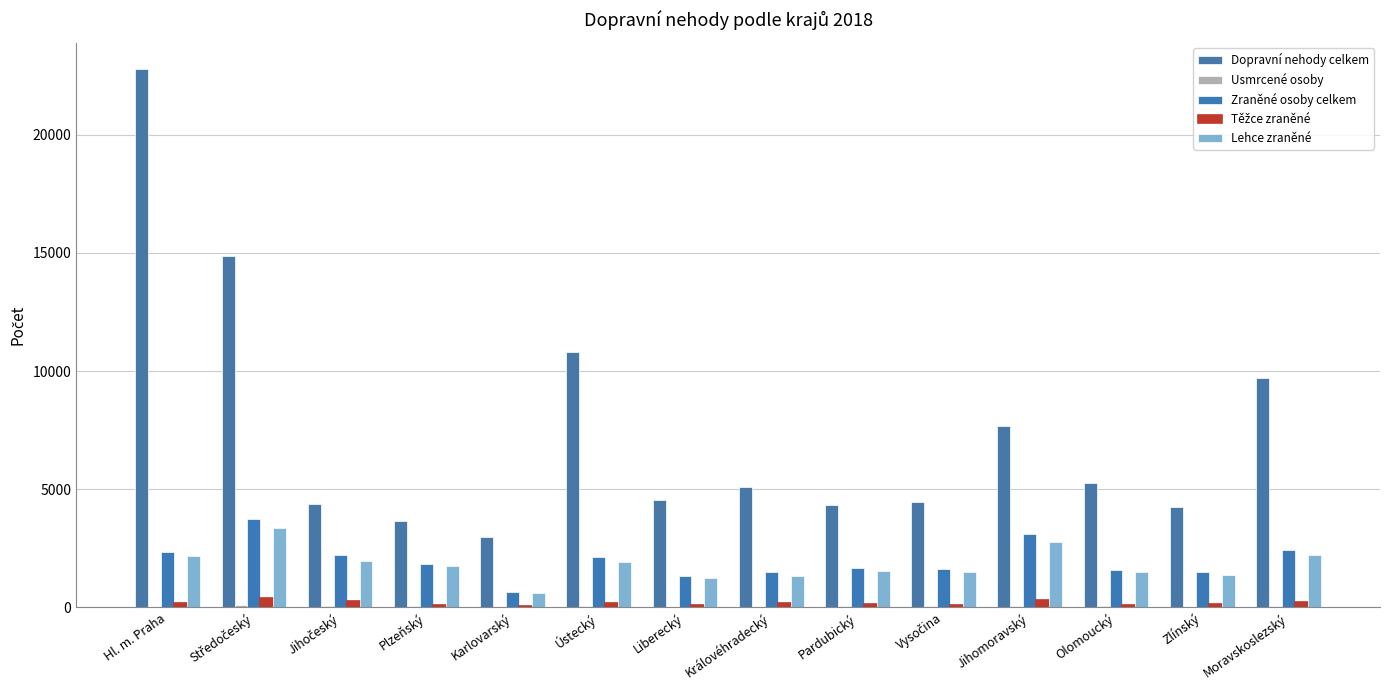

What is the difference between the highest and lowest values at Jihočeský?

4301